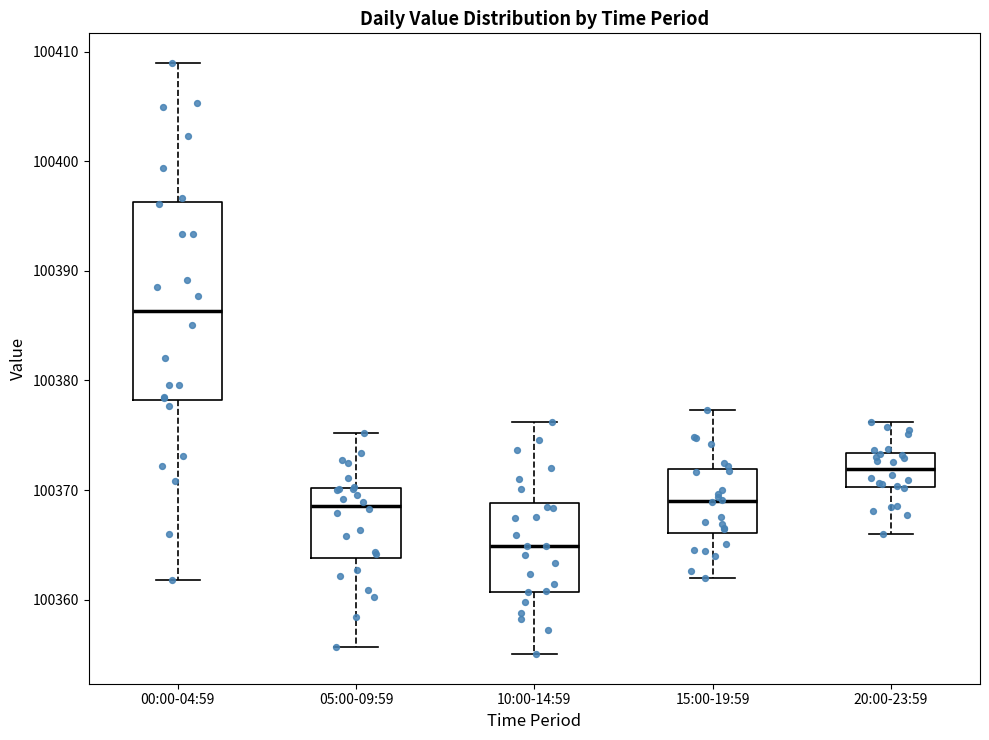

Where is the lower edge of the box for 00:00-04:59 on the y-axis? The values are not printed on the chart, so give them approximately, as read against the axis.

100378